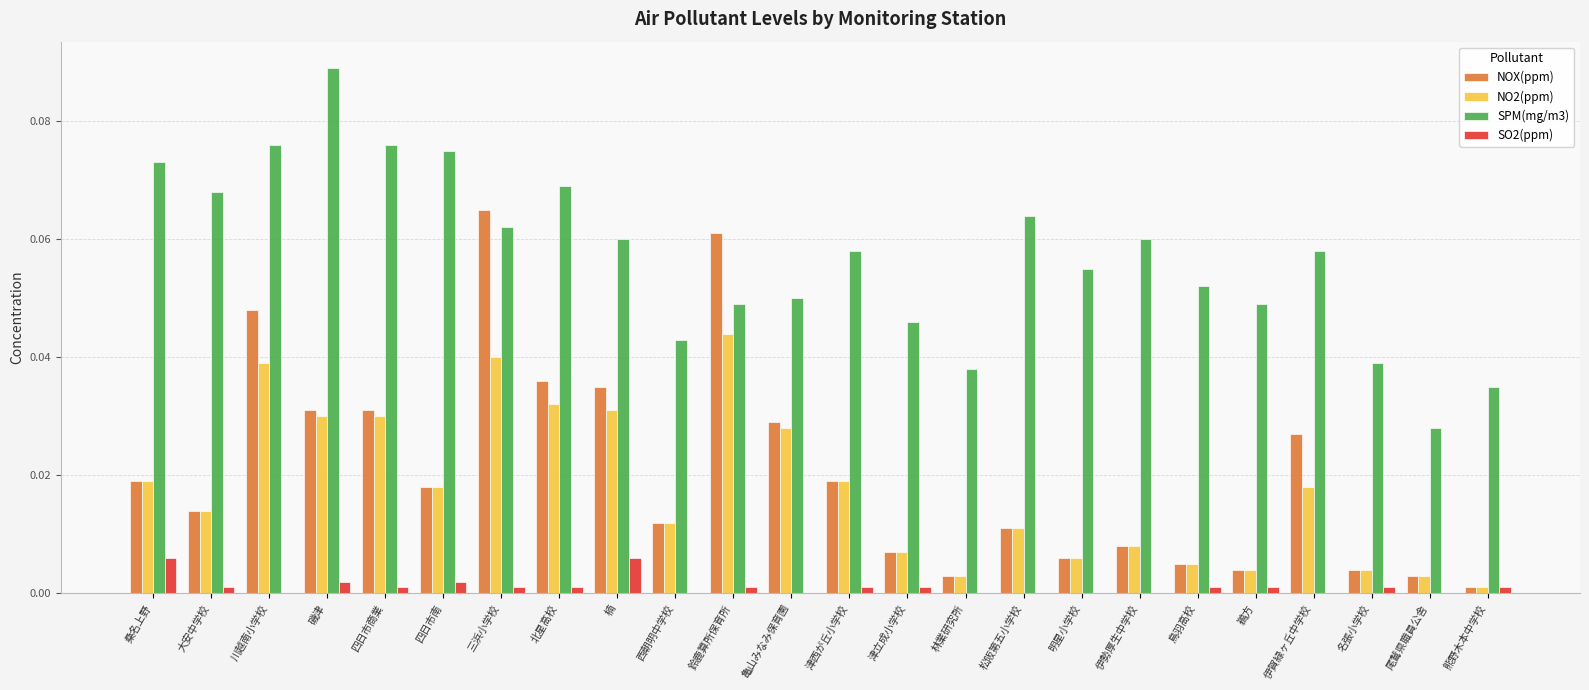

How many groups of bars are there?

24